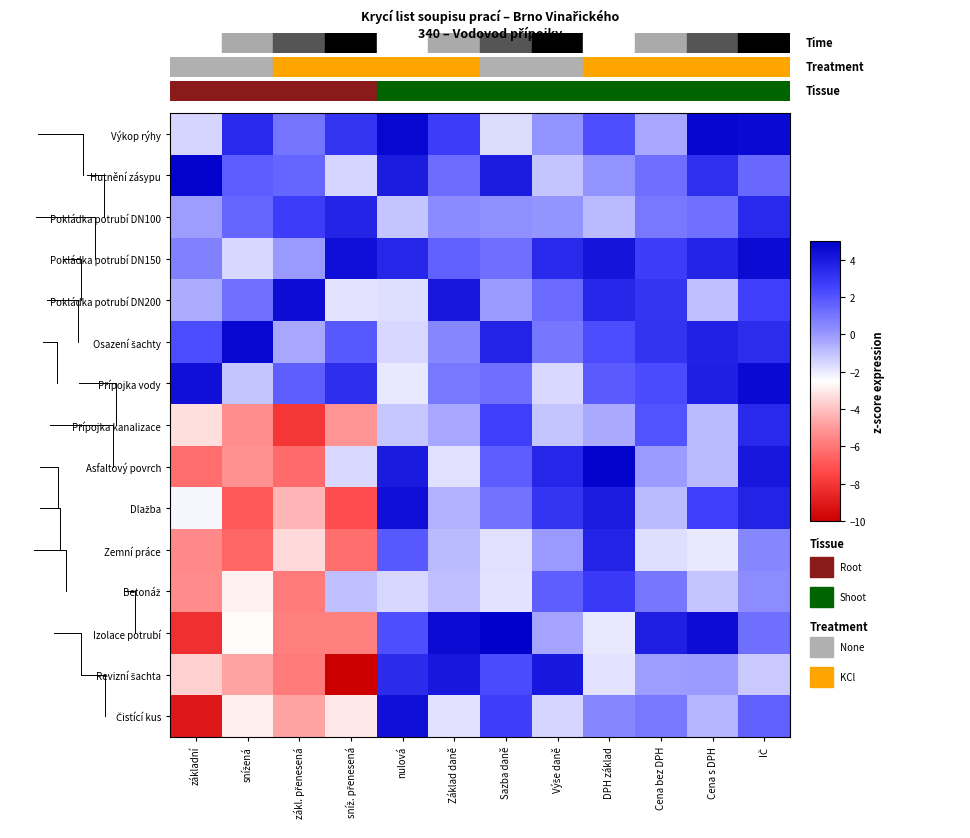

How many distinct data groups are displayed?

15